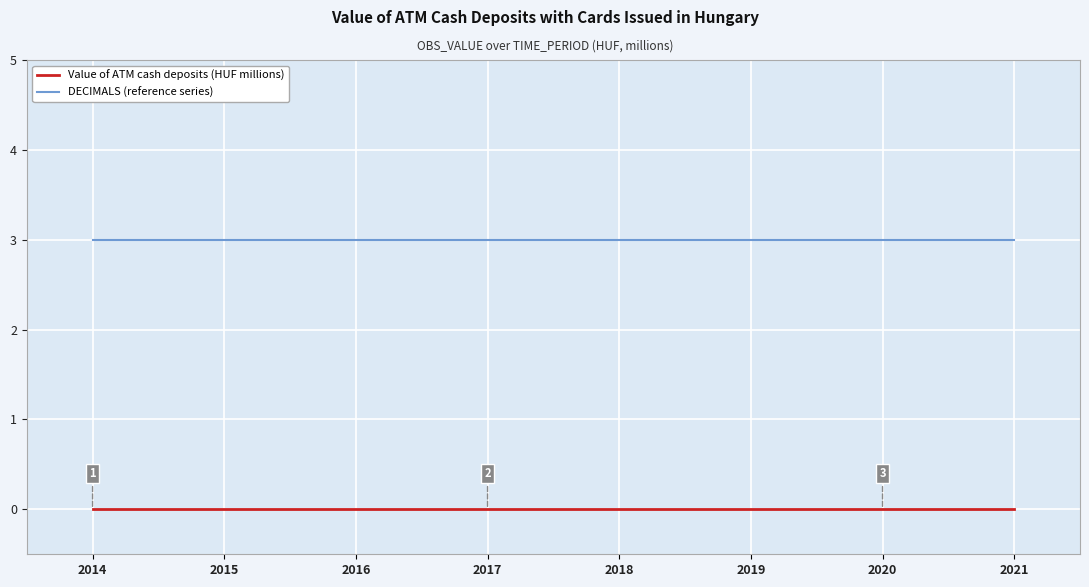

True or false: DECIMALS (reference series) and Value of ATM cash deposits (HUF millions) cross at least once.

False